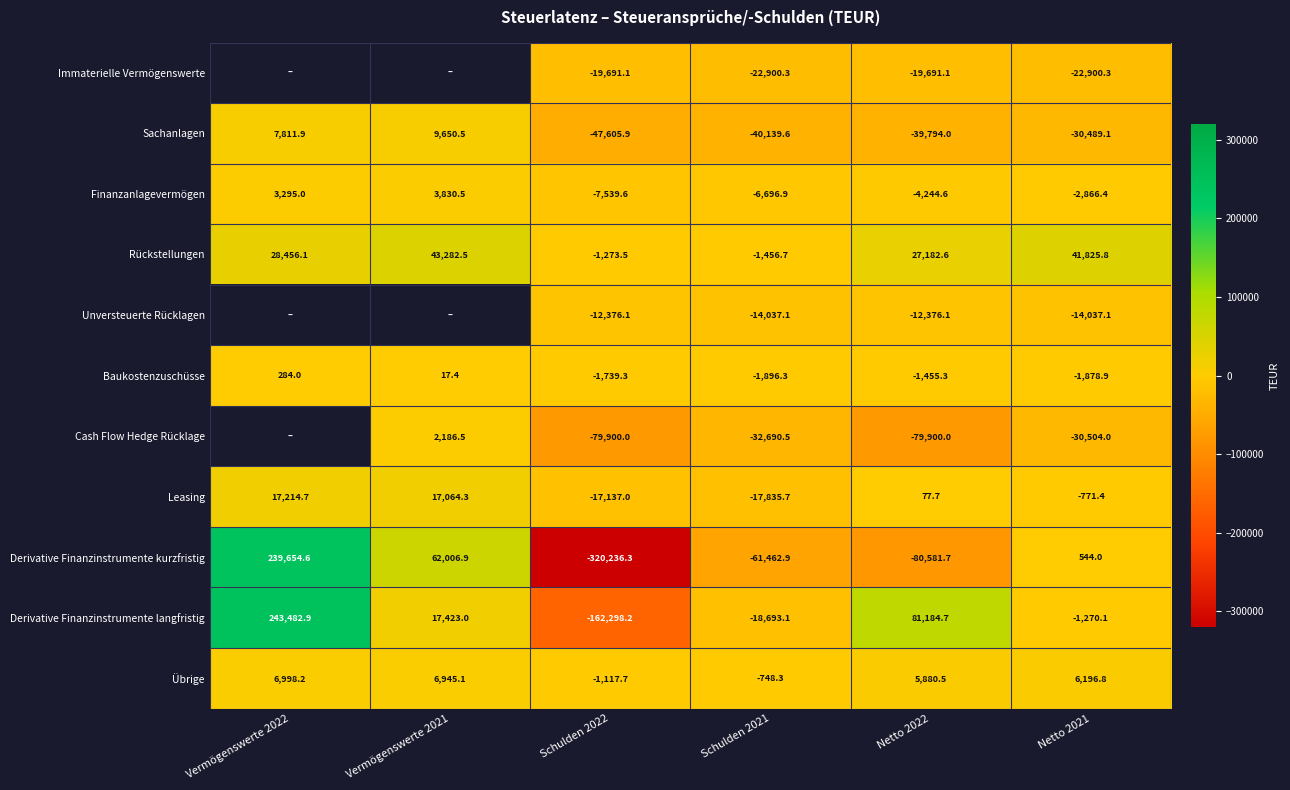

At which label is Sachanlagen closest to -18977?

Netto 2021